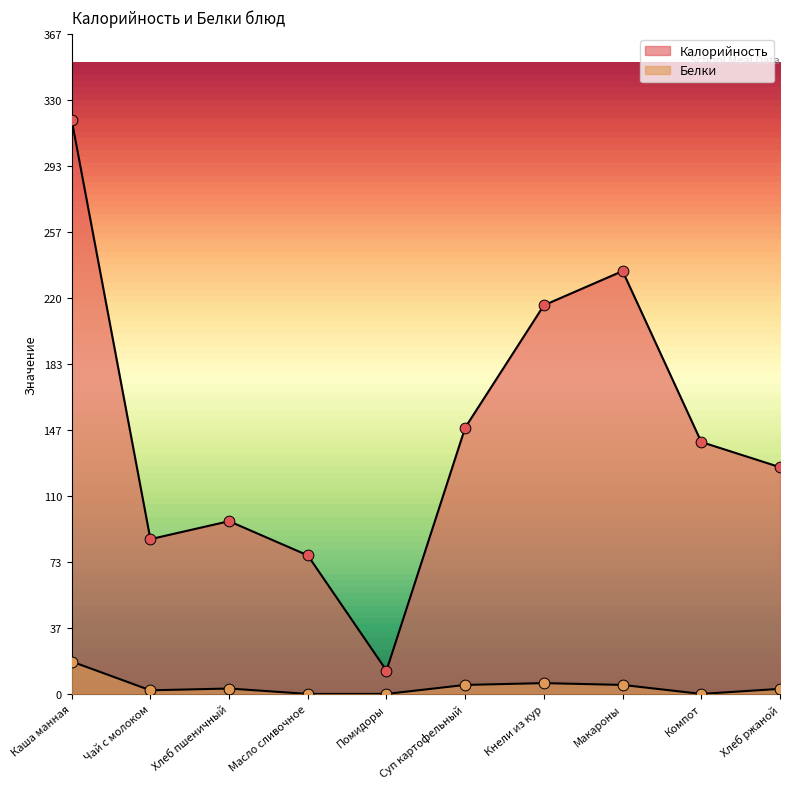

At which category is the sum across all series the highest?

Каша манная